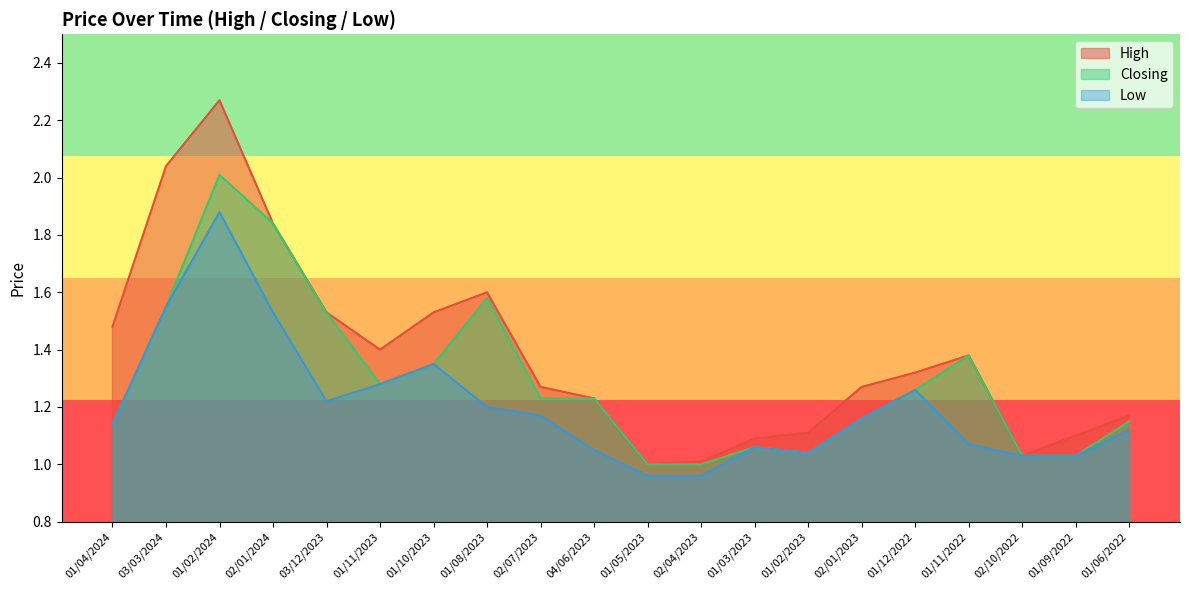

What position from the left is 01/08/2023?

8